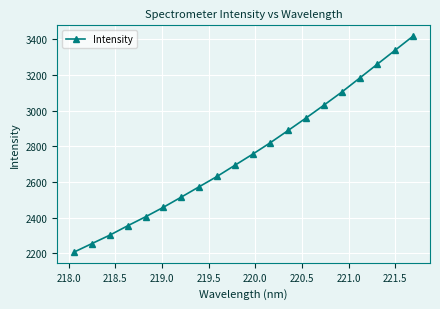

True or false: there are more than 0 points higher than both neighbors.

False